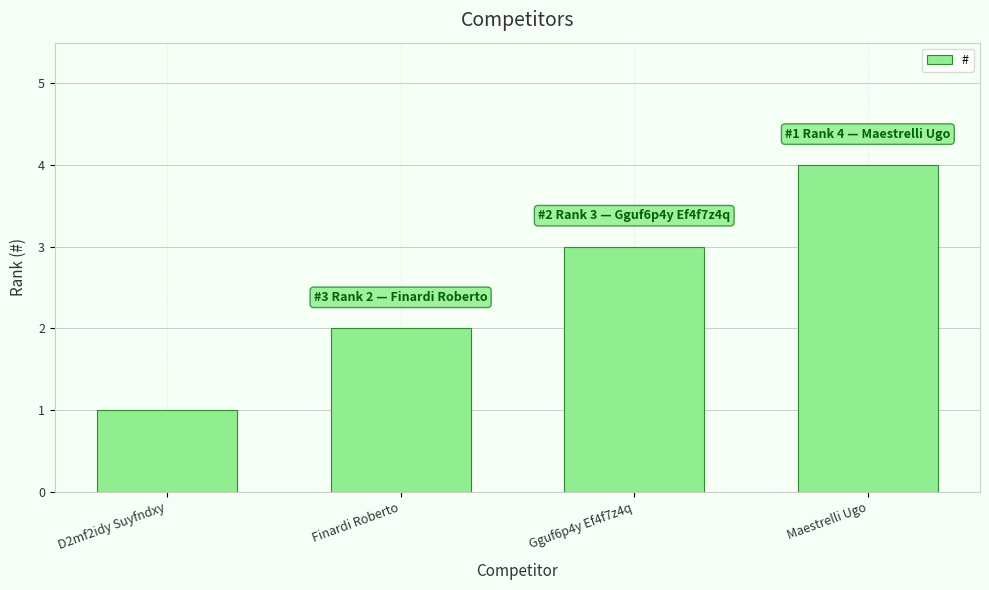

What position from the right is D2mf2idy Suyfndxy?

4